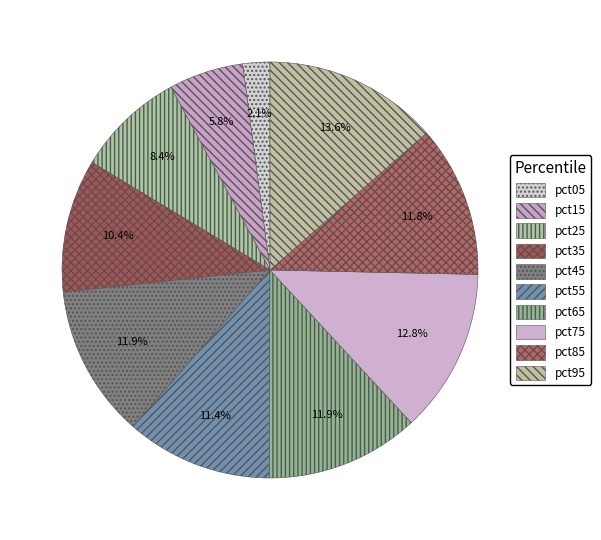

What is the total percentage of pct25 and pct55?

19.8%